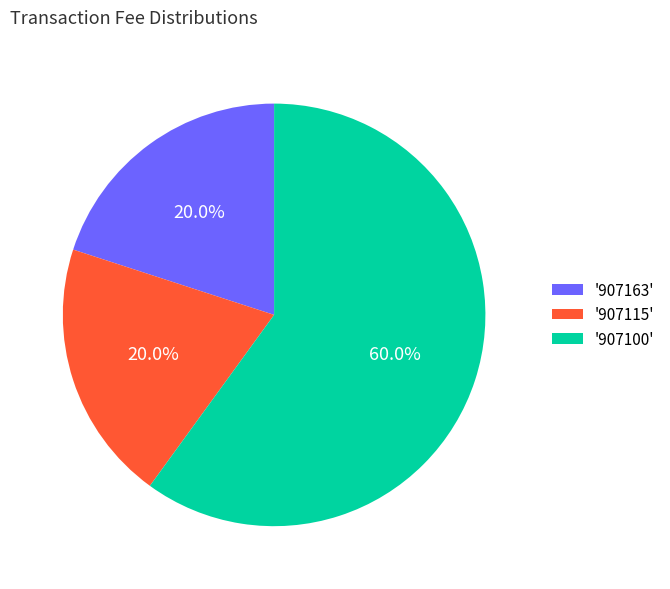

Does any single category account for the majority?

Yes